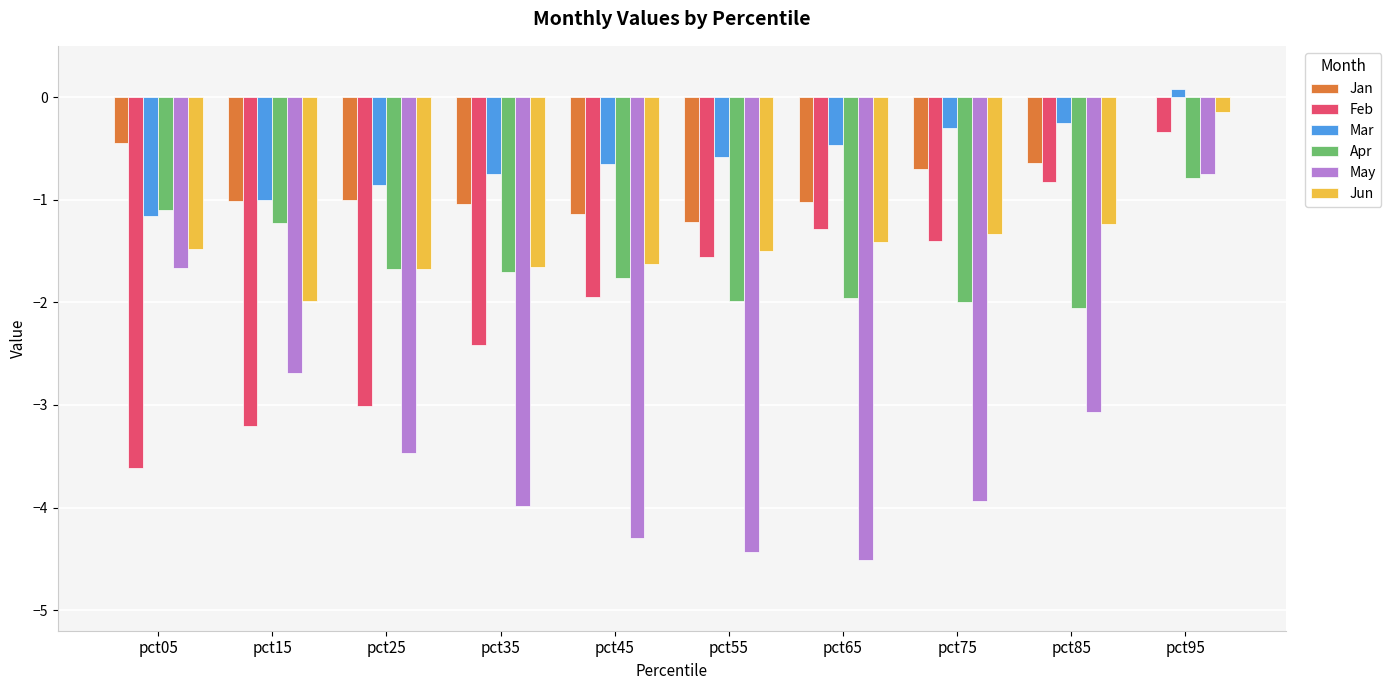

Does the chart contain stacked bars?

No